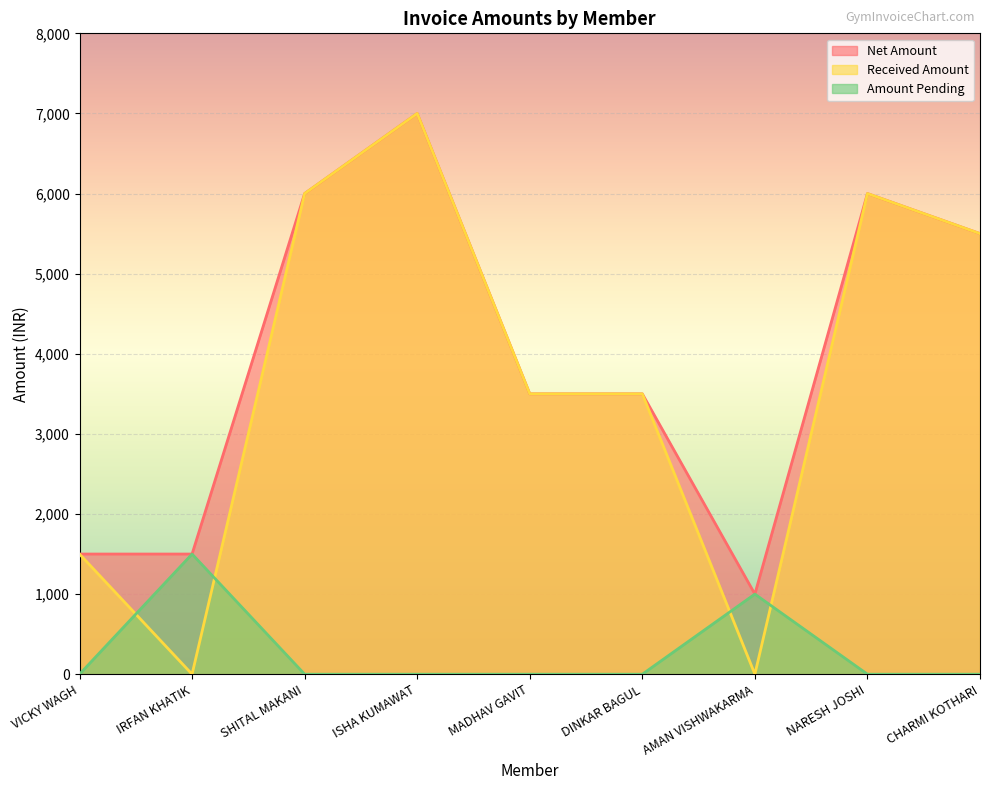

The Net Amount series shows 360 at AMAN VISHWAKARMA. True or false?

False